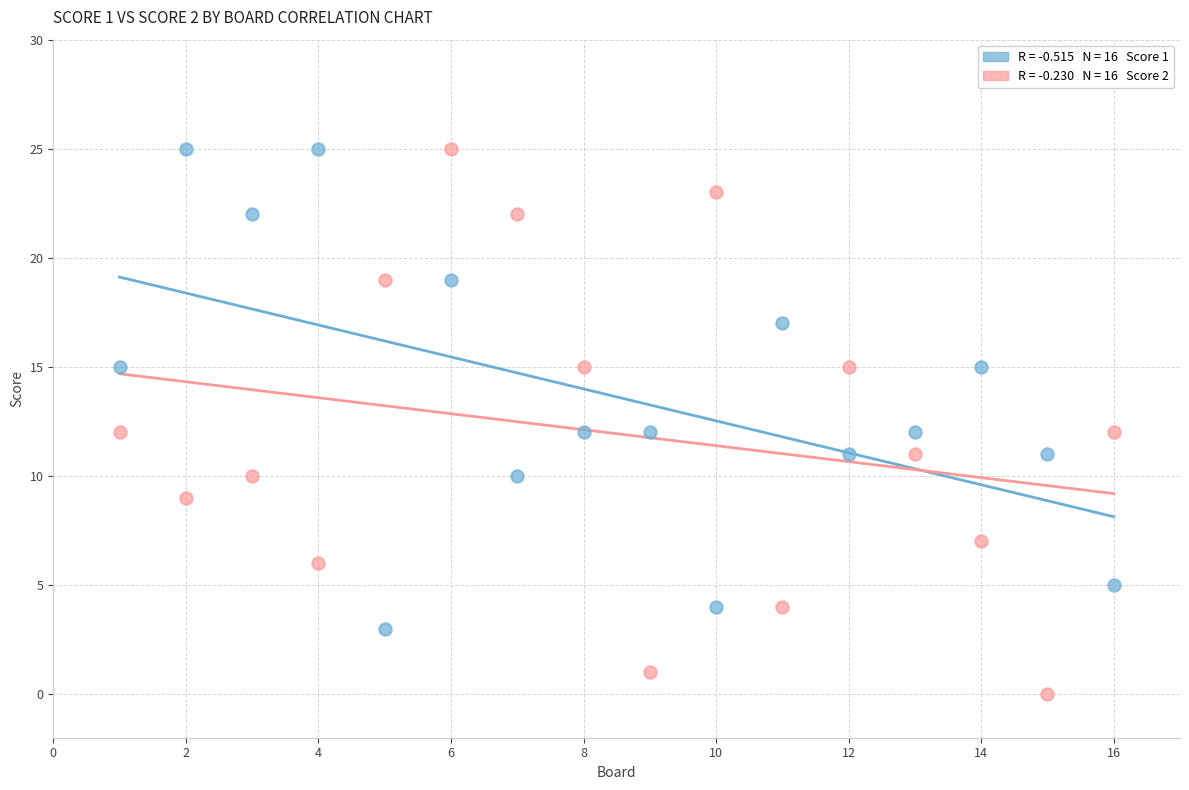

Across all data points, what is the range of Y values (max minus min)?

25